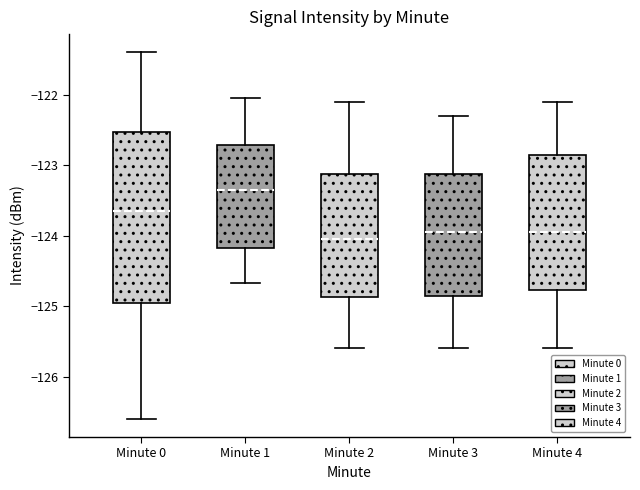

Which box is the tallest, from its lower edge to its upper edge?

Minute 0